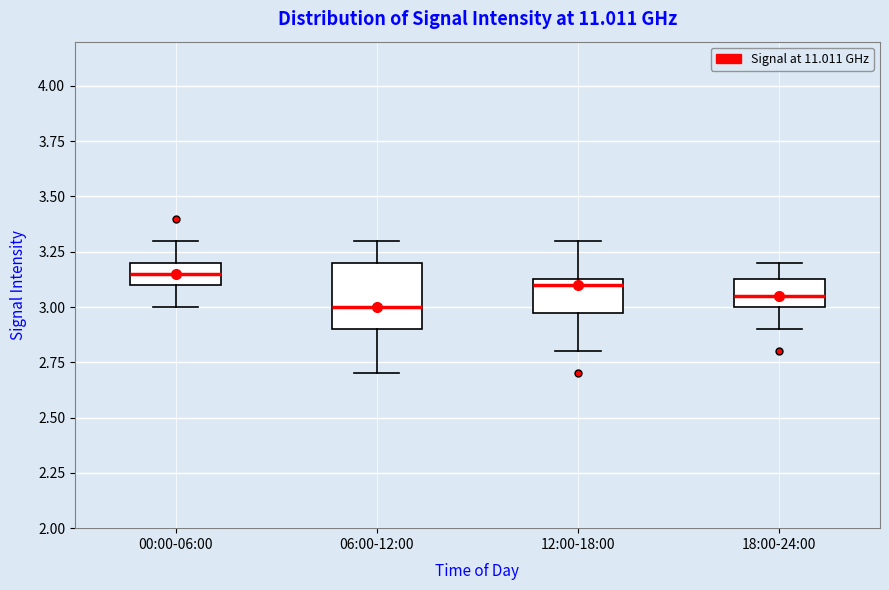

Reading left to right, read every box against the y-axis: the position of its median line, the range the box covers, and the ends of its whiskers. The values are not printed on the chart, so give them approximately, as read against the axis.

00:00-06:00: median 3.15, box 3.10 to 3.20, whiskers 3.00 to 3.30
06:00-12:00: median 3.00, box 2.90 to 3.20, whiskers 2.70 to 3.30
12:00-18:00: median 3.10, box 3.00 to 3.15, whiskers 2.80 to 3.30
18:00-24:00: median 3.05, box 3.00 to 3.15, whiskers 2.90 to 3.20